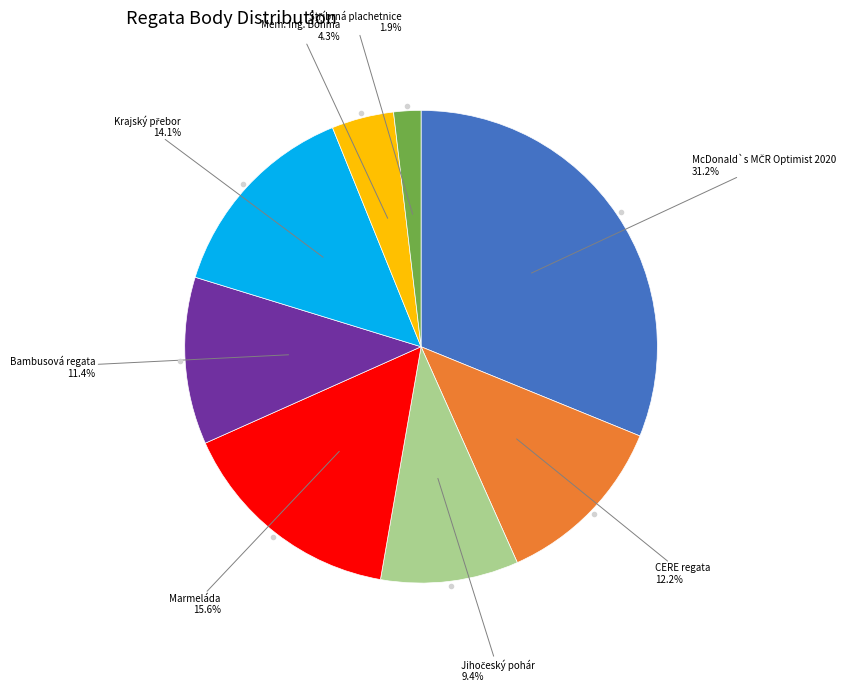

Combined, do Marmeláda and Bambusová regata account for over 50%?

No